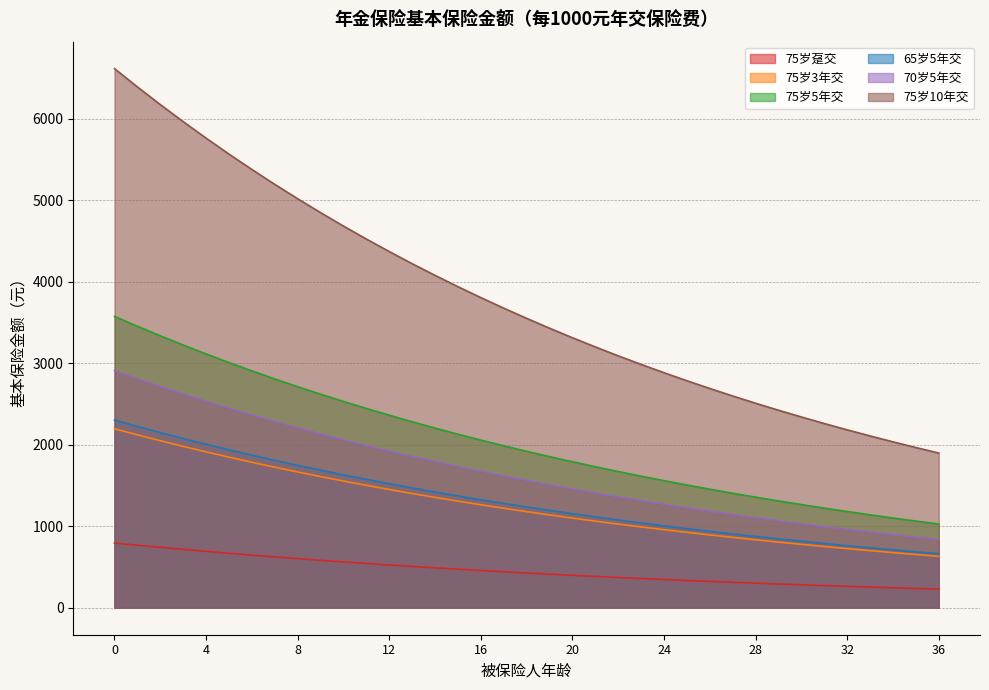

Where is 75岁10年交 nearest to the value 4258?

13